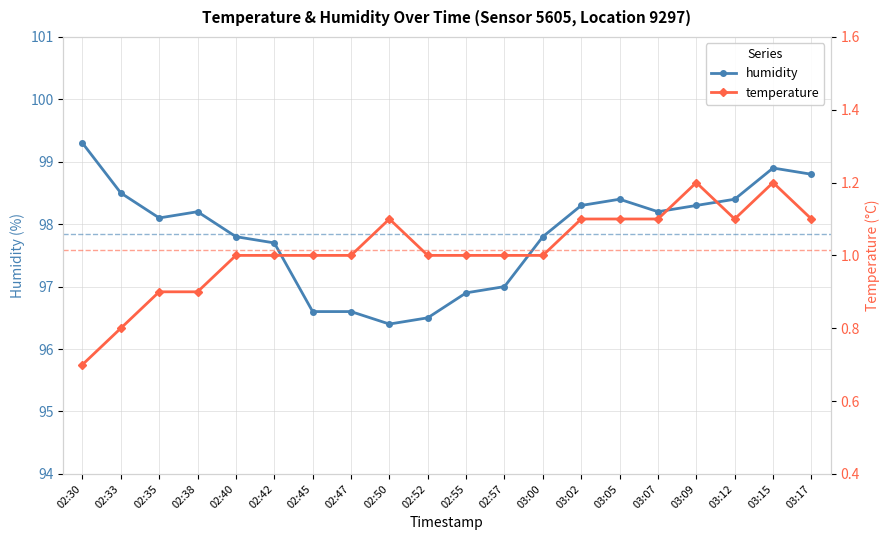

What is the label of the 11th point from the right?

02:52